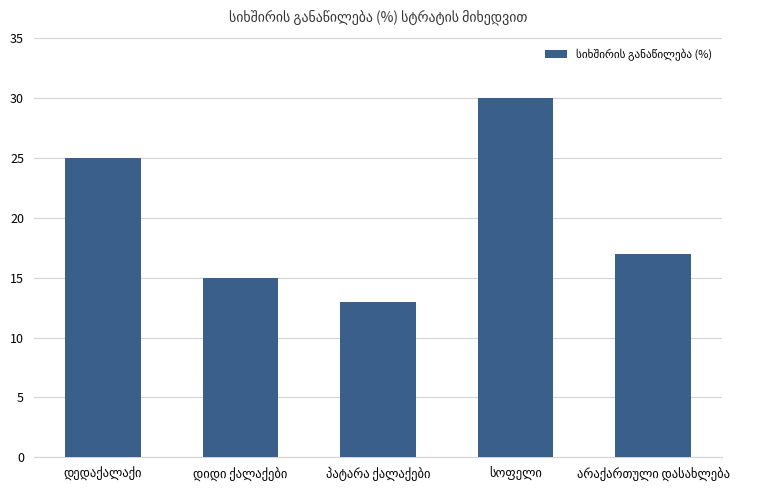

What is the minimum value shown in the chart?

13